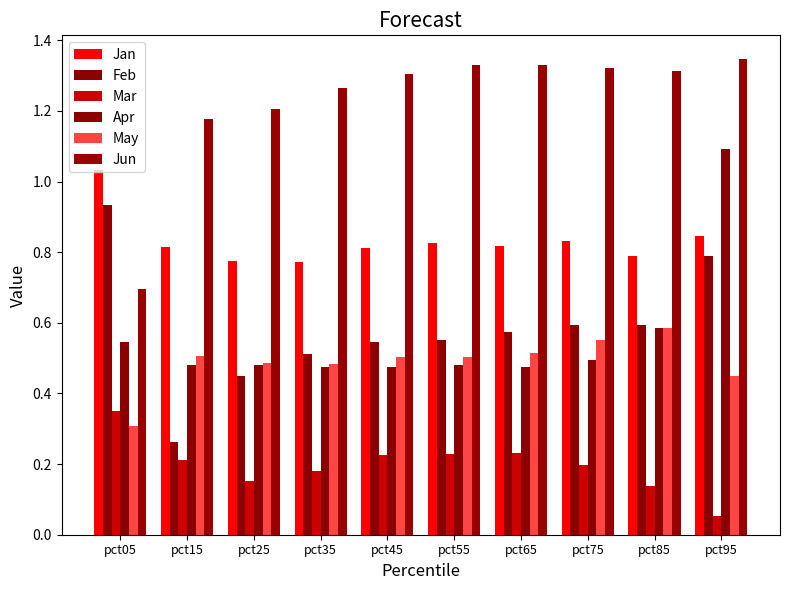

Read the Mar value at pct65.

0.2